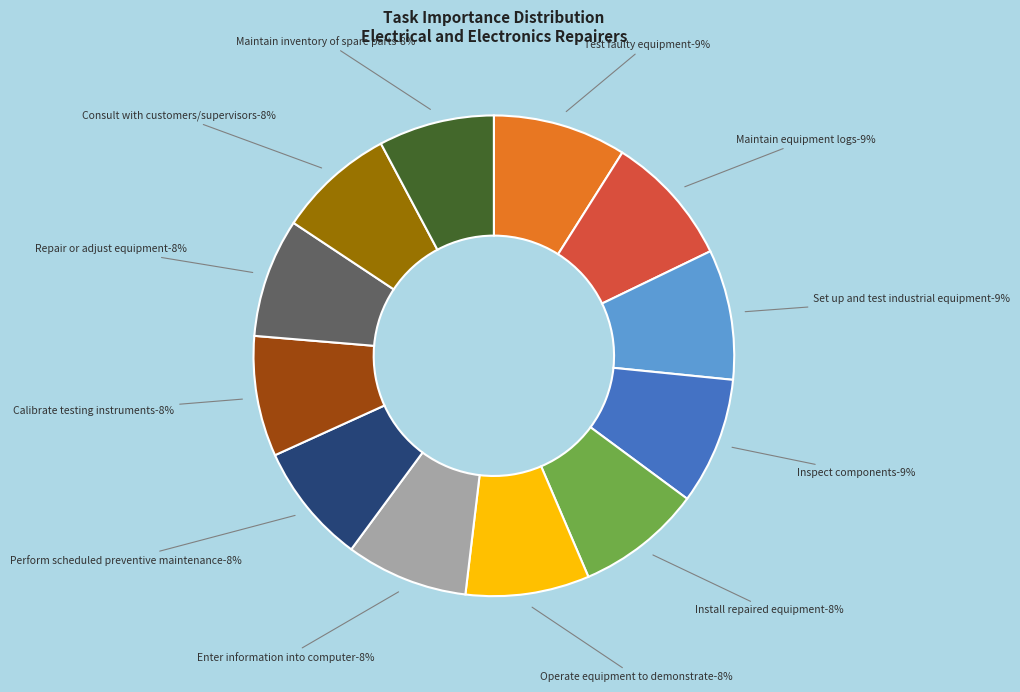

True or false: Consult with customers/supervisors accounts for 8% of the total.

True